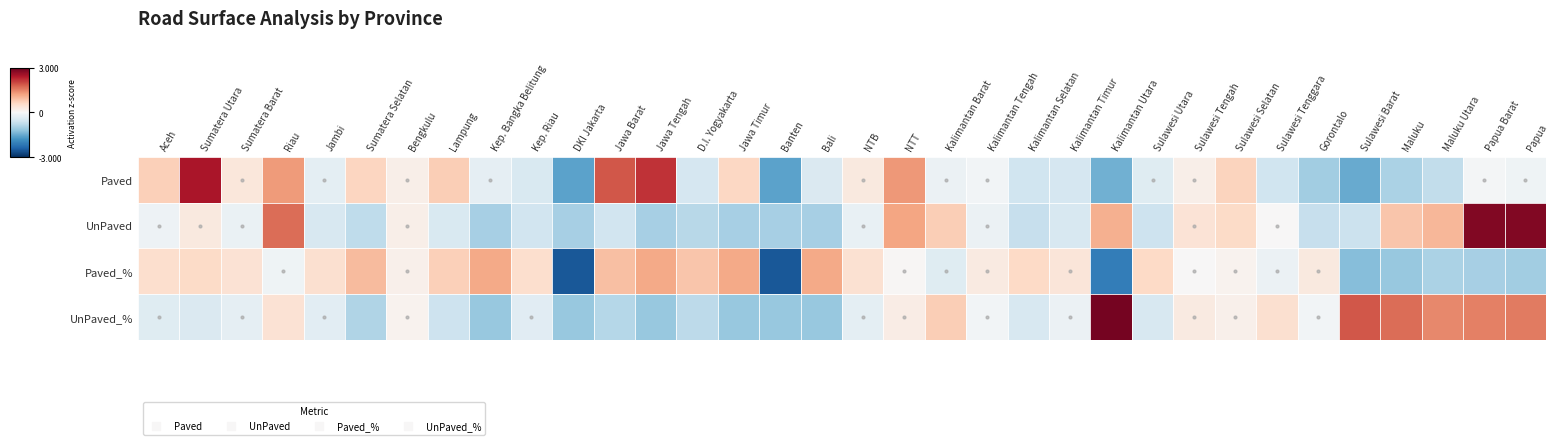

Reading left to right, extract all data points from this chart.

Paved: Aceh=0.7	Sumatera Utara=2.4	Sumatera Barat=0.3	Riau=1.3	Jambi=-0.3	Sumatera Selatan=0.6	Bengkulu=0.2	Lampung=0.7	Kep. Bangka Belitung=-0.3	Kep. Riau=-0.4	DKI Jakarta=-1.6	Jawa Barat=1.9	Jawa Tengah=2.2	D.I. Yogyakarta=-0.5	Jawa Timur=0.6	Banten=-1.6	Bali=-0.4	NTB=0.3	NTT=1.3	Kalimantan Barat=-0.2	Kalimantan Tengah=-0.1	Kalimantan Selatan=-0.6	Kalimantan Timur=-0.5	Kalimantan Utara=-1.4	Sulawesi Utara=-0.4	Sulawesi Tengah=0.2	Sulawesi Selatan=0.7	Sulawesi Tenggara=-0.6	Gorontalo=-1.0	Sulawesi Barat=-1.5	Maluku=-1.0	Maluku Utara=-0.7	Papua Barat=-0.1	Papua=-0.1
UnPaved: Aceh=-0.1	Sumatera Utara=0.3	Sumatera Barat=-0.2	Riau=1.7	Jambi=-0.5	Sumatera Selatan=-0.8	Bengkulu=0.2	Lampung=-0.5	Kep. Bangka Belitung=-1.0	Kep. Riau=-0.6	DKI Jakarta=-1.0	Jawa Barat=-0.6	Jawa Tengah=-1.0	D.I. Yogyakarta=-0.8	Jawa Timur=-1.0	Banten=-1.0	Bali=-1.0	NTB=-0.2	NTT=1.2	Kalimantan Barat=0.7	Kalimantan Tengah=-0.2	Kalimantan Selatan=-0.7	Kalimantan Timur=-0.5	Kalimantan Utara=1.1	Sulawesi Utara=-0.6	Sulawesi Tengah=0.4	Sulawesi Selatan=0.6	Sulawesi Tenggara=0.0	Gorontalo=-0.7	Sulawesi Barat=-0.7	Maluku=0.8	Maluku Utara=1.0	Papua Barat=2.8	Papua=2.8
Paved_%: Aceh=0.5	Sumatera Utara=0.6	Sumatera Barat=0.4	Riau=-0.1	Jambi=0.5	Sumatera Selatan=0.9	Bengkulu=0.1	Lampung=0.7	Kep. Bangka Belitung=1.1	Kep. Riau=0.5	DKI Jakarta=-2.5	Jawa Barat=0.9	Jawa Tengah=1.1	D.I. Yogyakarta=0.8	Jawa Timur=1.1	Banten=-2.5	Bali=1.1	NTB=0.4	NTT=0.0	Kalimantan Barat=-0.4	Kalimantan Tengah=0.3	Kalimantan Selatan=0.6	Kalimantan Timur=0.4	Kalimantan Utara=-2.1	Sulawesi Utara=0.6	Sulawesi Tengah=0.0	Sulawesi Selatan=0.1	Sulawesi Tenggara=-0.2	Gorontalo=0.3	Sulawesi Barat=-1.3	Maluku=-1.1	Maluku Utara=-0.9	Papua Barat=-1.0	Papua=-1.0
UnPaved_%: Aceh=-0.4	Sumatera Utara=-0.4	Sumatera Barat=-0.3	Riau=0.4	Jambi=-0.3	Sumatera Selatan=-0.9	Bengkulu=0.1	Lampung=-0.6	Kep. Bangka Belitung=-1.1	Kep. Riau=-0.4	DKI Jakarta=-1.1	Jawa Barat=-0.9	Jawa Tengah=-1.1	D.I. Yogyakarta=-0.8	Jawa Timur=-1.1	Banten=-1.1	Bali=-1.1	NTB=-0.3	NTT=0.2	Kalimantan Barat=0.7	Kalimantan Tengah=-0.1	Kalimantan Selatan=-0.5	Kalimantan Timur=-0.2	Kalimantan Utara=2.9	Sulawesi Utara=-0.5	Sulawesi Tengah=0.3	Sulawesi Selatan=0.2	Sulawesi Tenggara=0.5	Gorontalo=-0.1	Sulawesi Barat=1.9	Maluku=1.7	Maluku Utara=1.4	Papua Barat=1.5	Papua=1.6